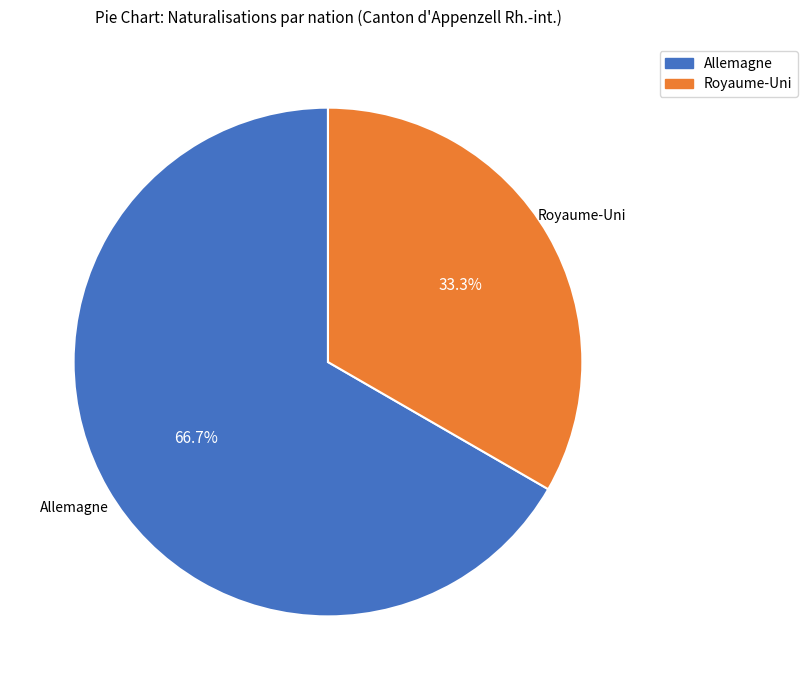

What is the total percentage of Royaume-Uni and Allemagne?

100.0%